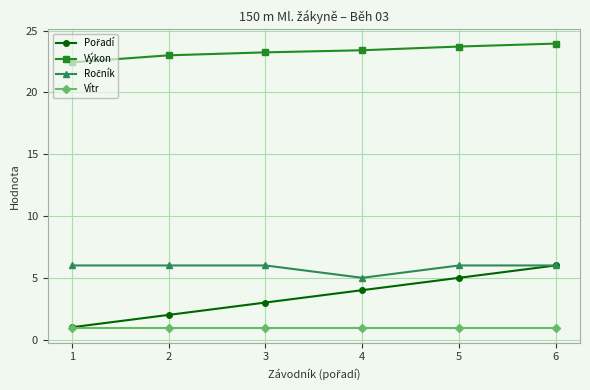

What is the smallest value displayed?

0.9